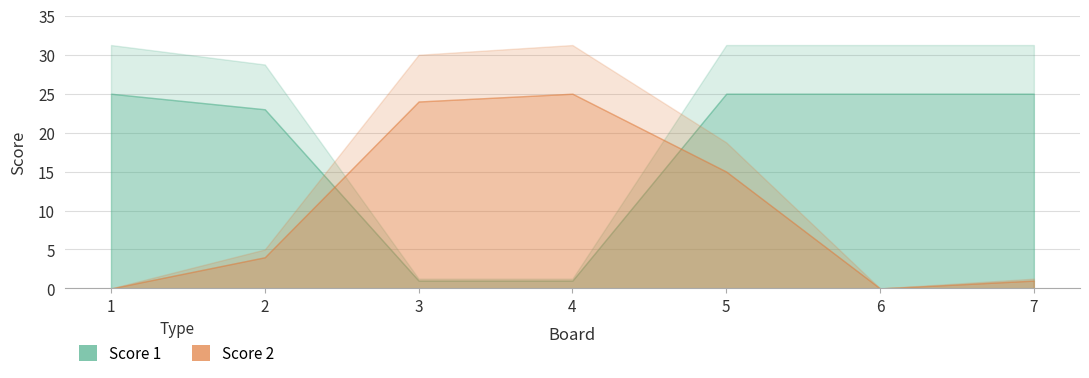

What is the sum of all Score 1 values?

125